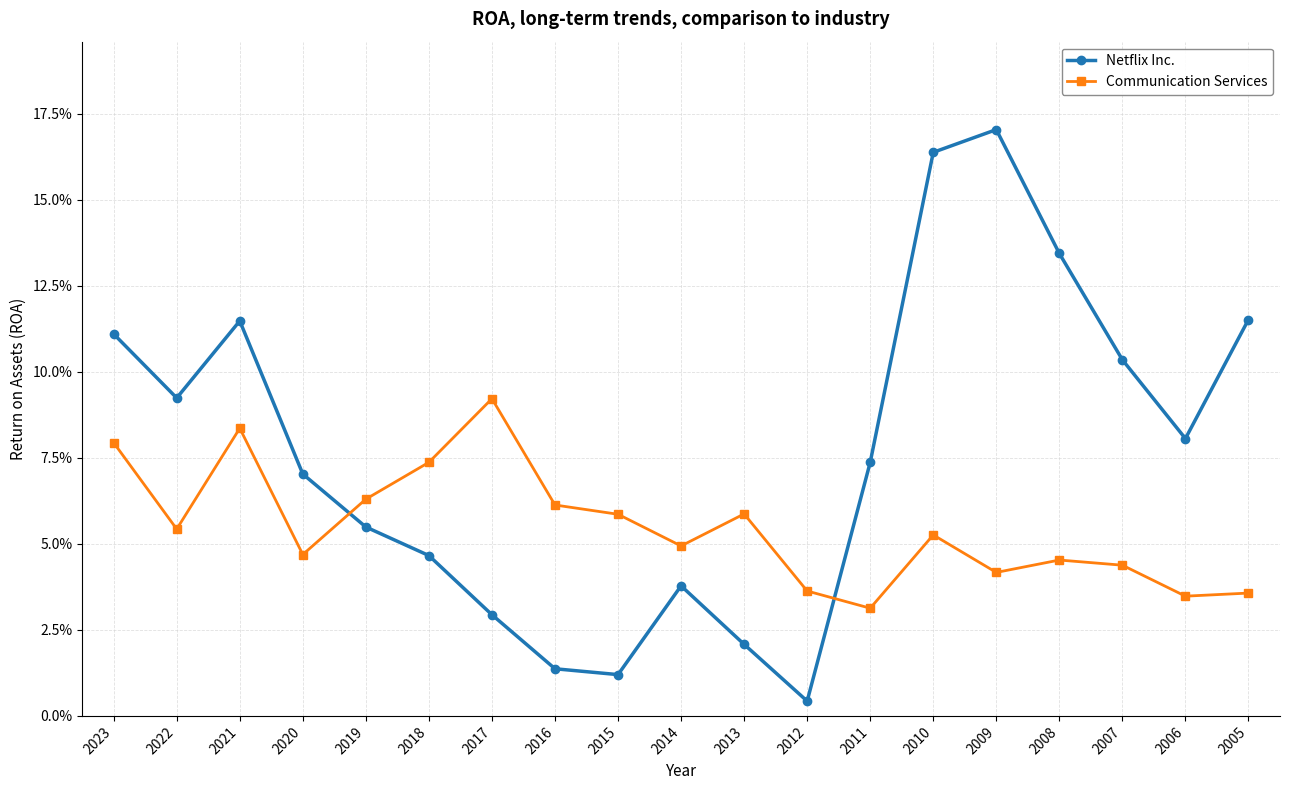

Is this an area chart (filled region under the line)?

No